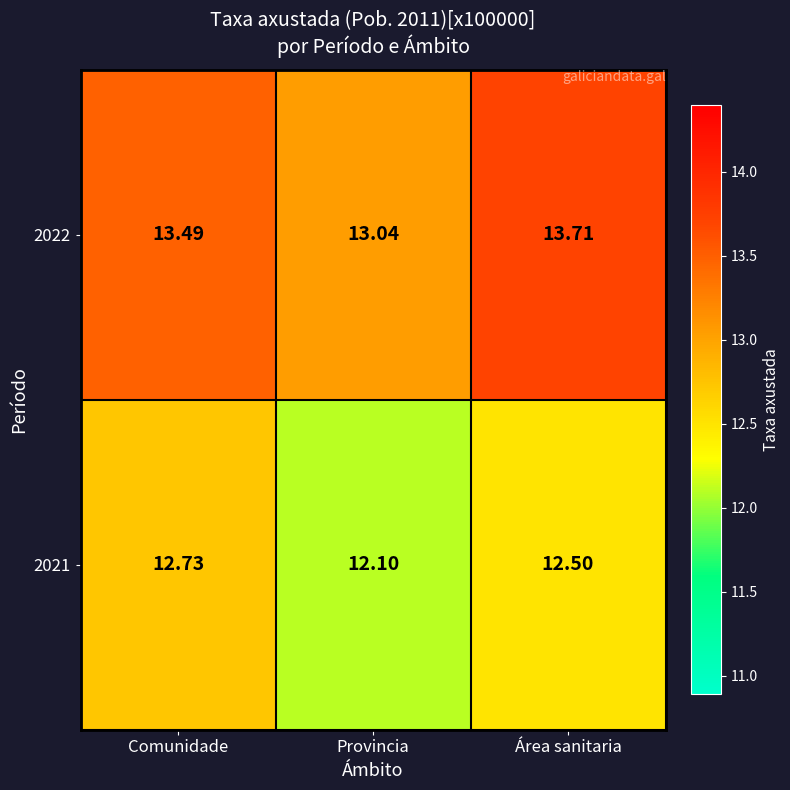

Between Comunidade and Área sanitaria, which series saw the biggest shift?

2021